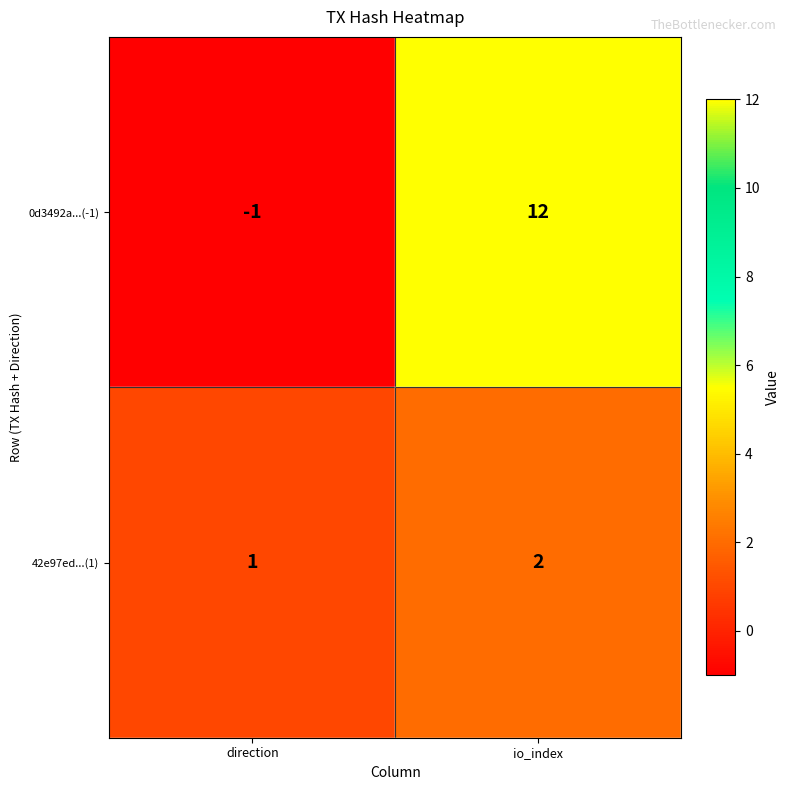

Reading right to left, transcribe all the data shown in this chart.

0d3492a...(-1): 12	-1
42e97ed...(1): 2	1